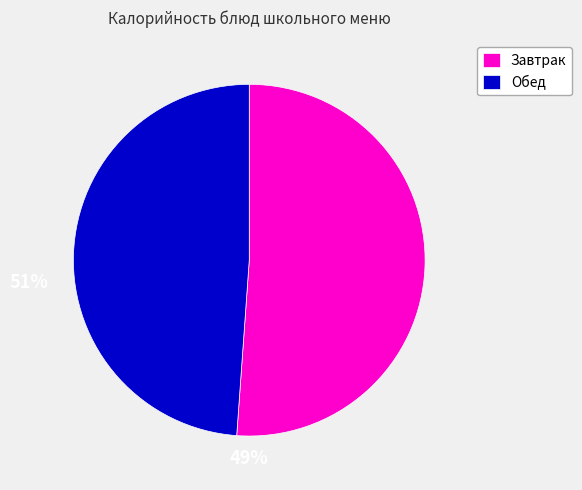

Count the number of slices in the pie.

2